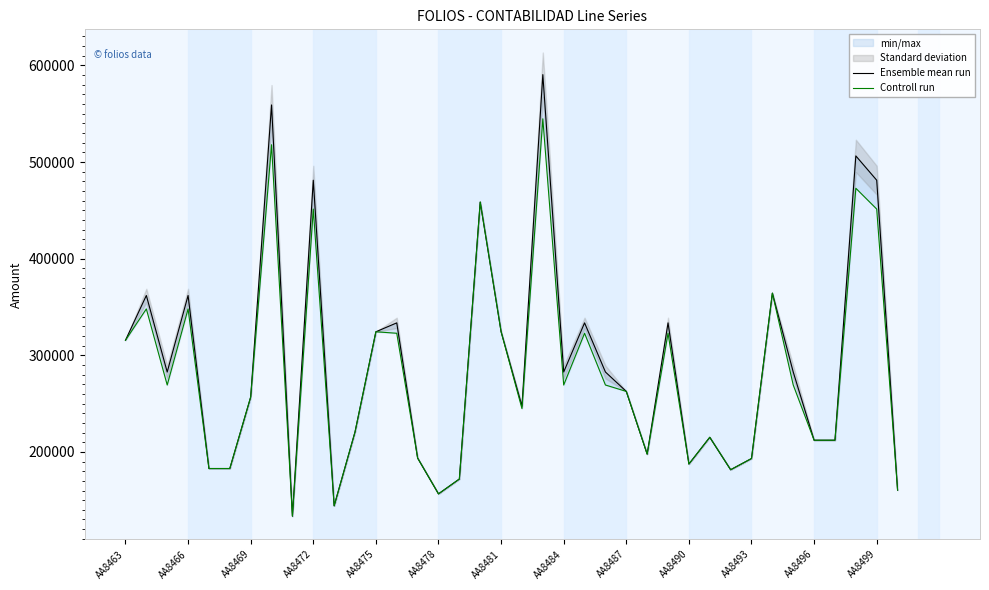

How many distinct data groups are displayed?

2